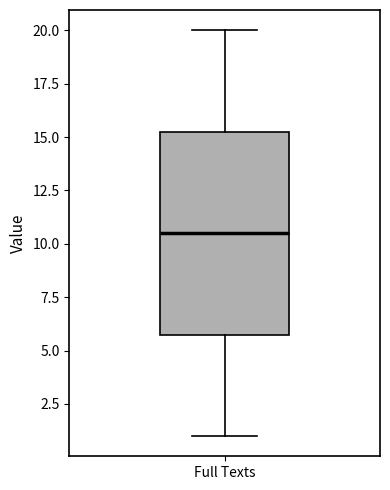

Read this box plot against the y-axis: the position of the median line, the range covered by the box, and the ends of both whiskers. The values are not printed on the chart, so give them approximately, as read against the axis.

median 10.5, box 6.0 to 15.5, whiskers 1.0 to 20.0